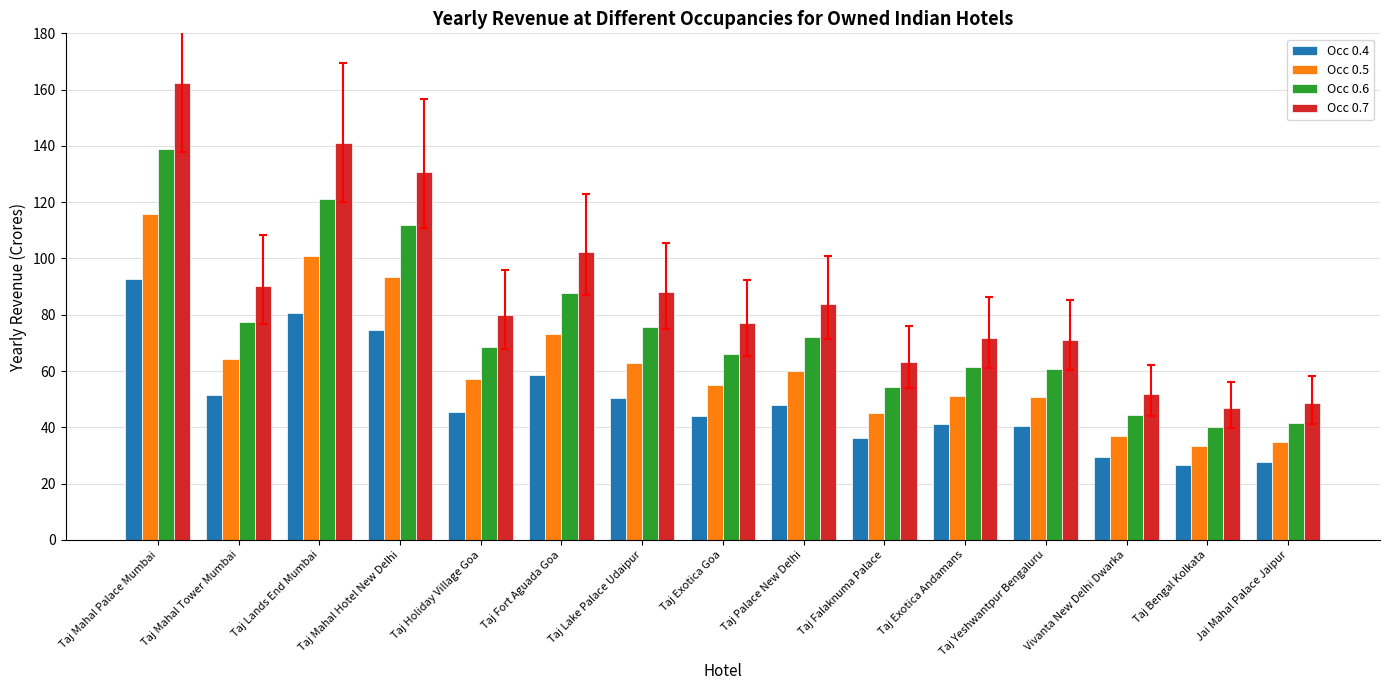

How many bars are there in total?

60